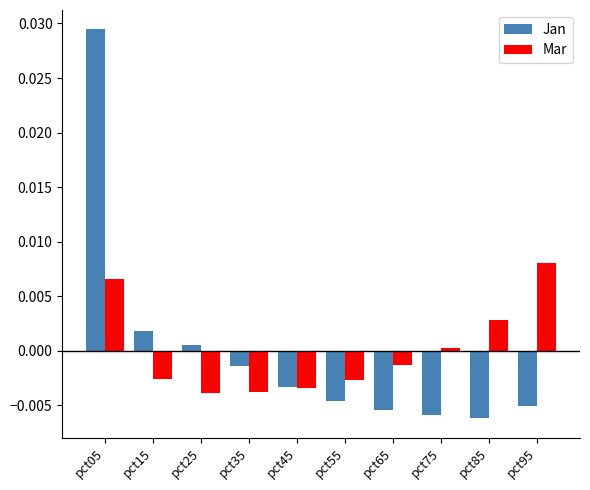

Which series has the largest range (max minus min)?

Jan